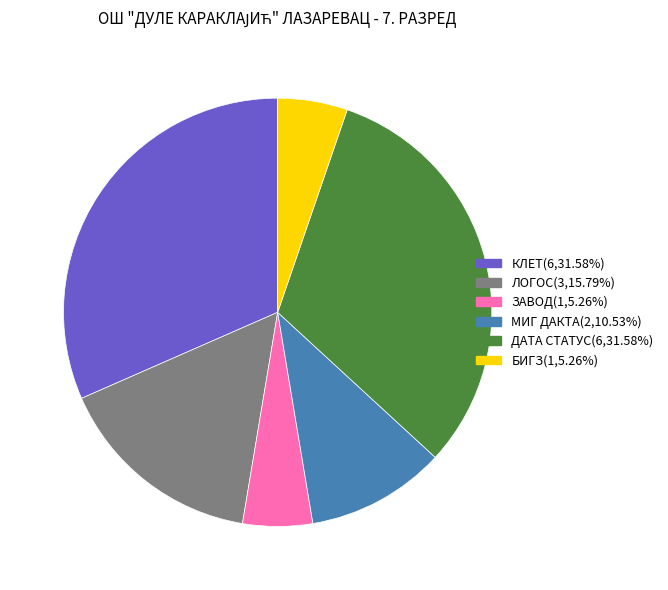

The БИГЗ slice represents 5% of the pie. True or false?

True